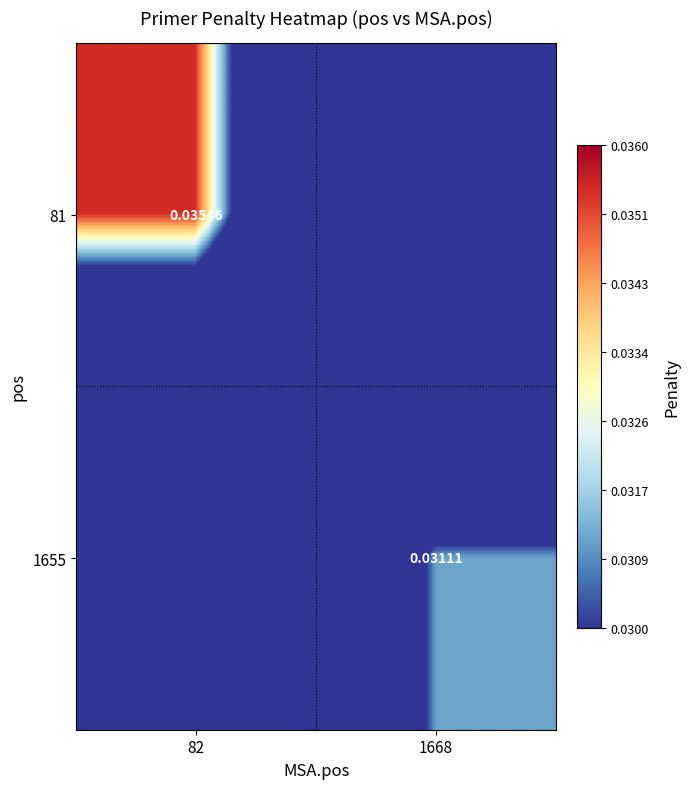

How many series are shown in this chart?

2